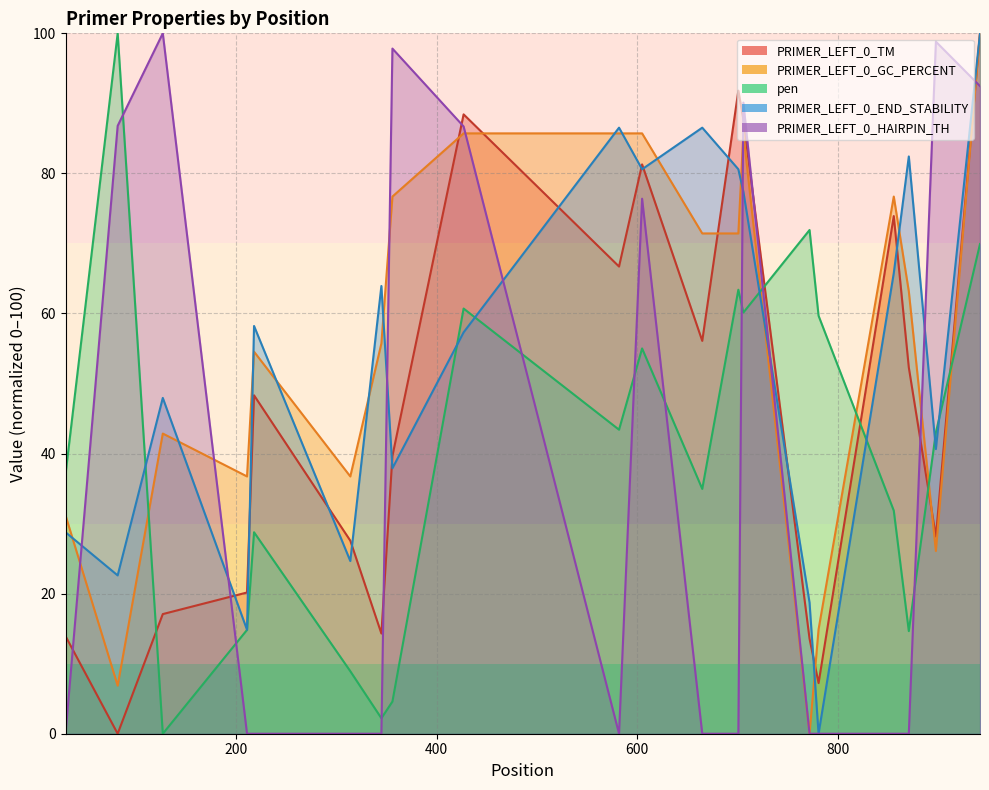

What is the average value of the pen series?

40.3